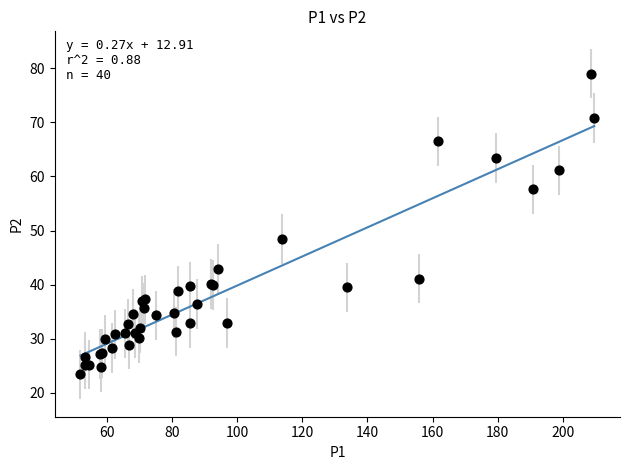

What Y value in the scatter plot is closest to 51?

48.4